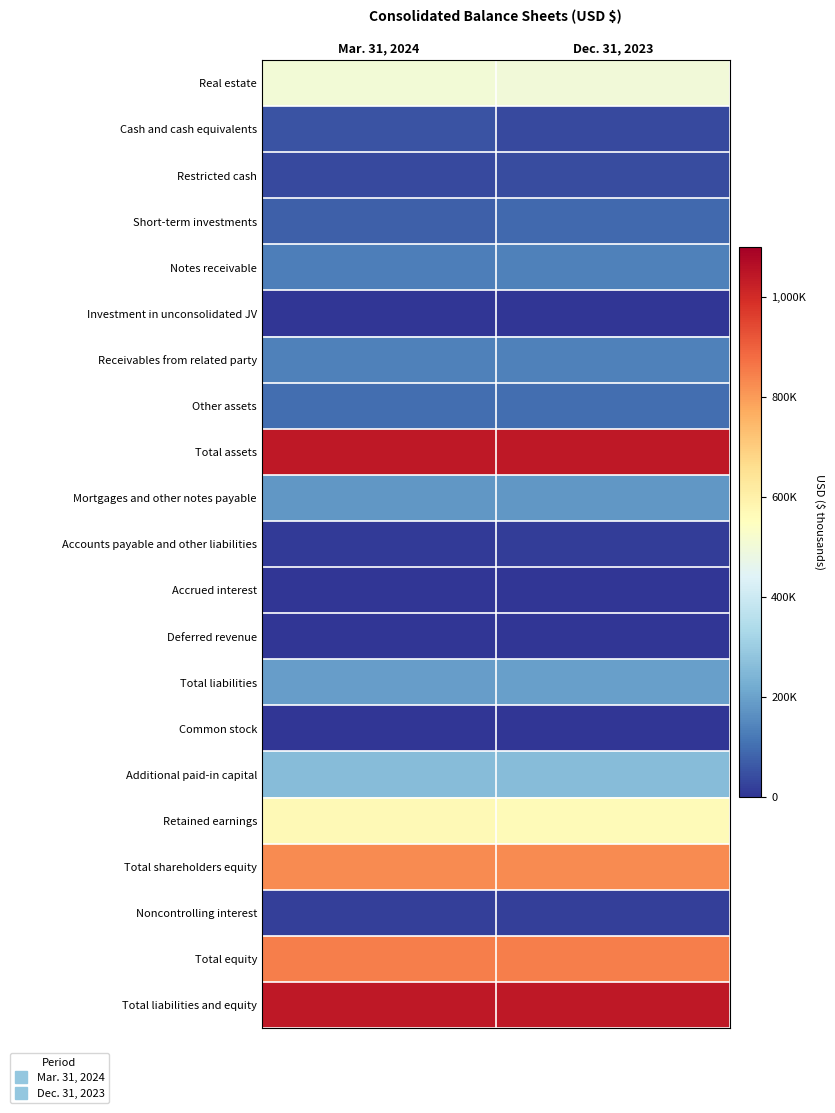

Between Dec. 31, 2023 and Mar. 31, 2024, which is larger?

Mar. 31, 2024